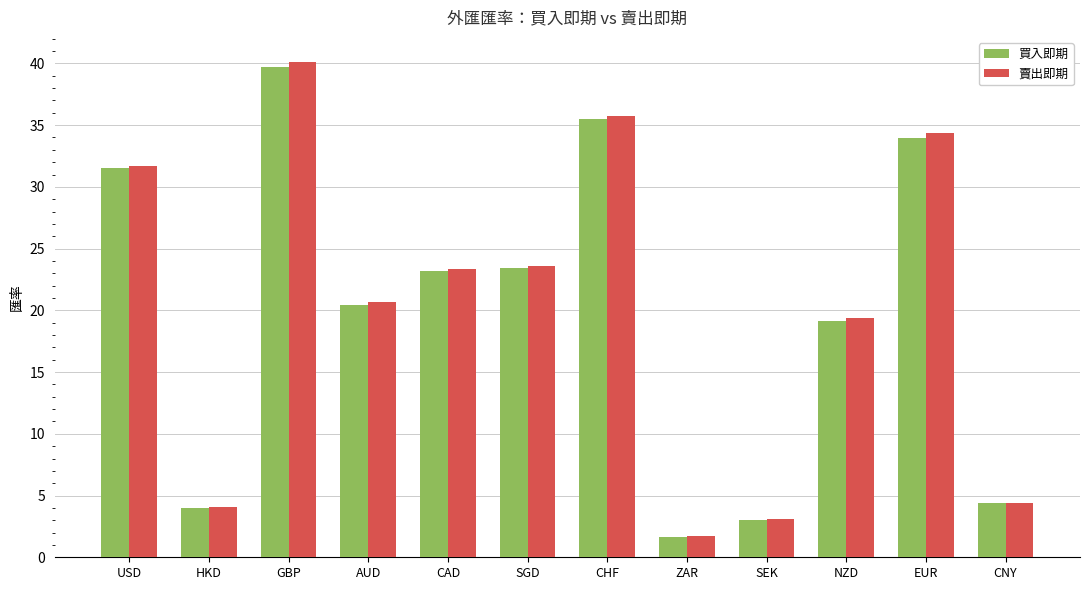

What is the total value across all series at SGD?

47.0